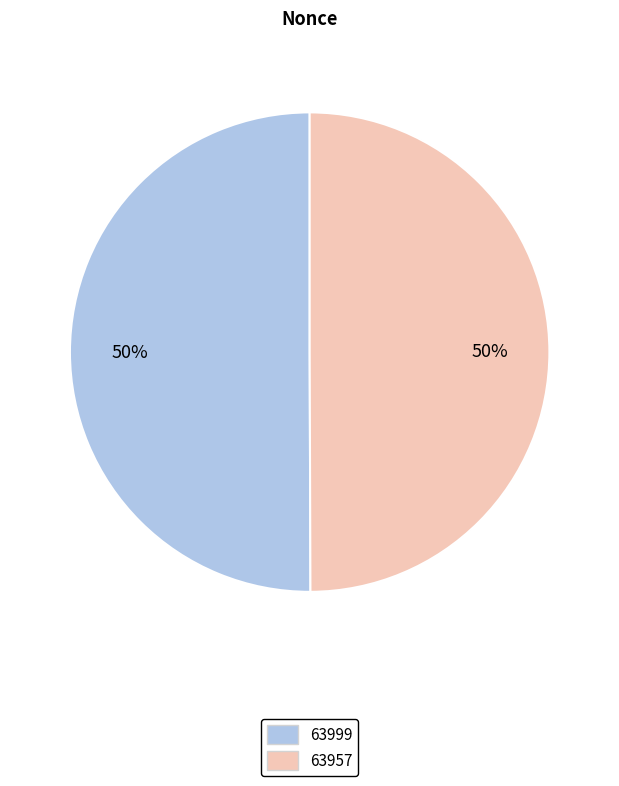

The 63957 slice represents 50% of the pie. True or false?

True